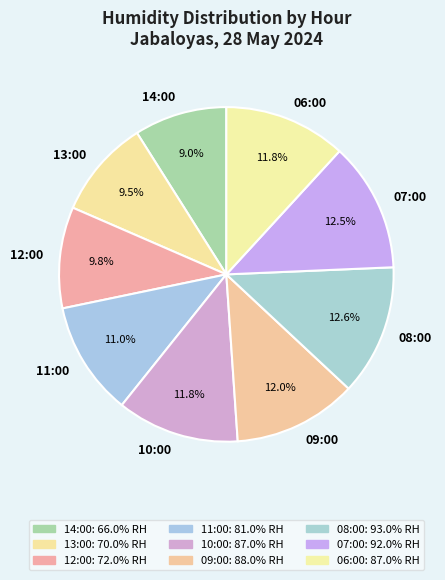

Which category has the smallest portion of the pie?

14:00